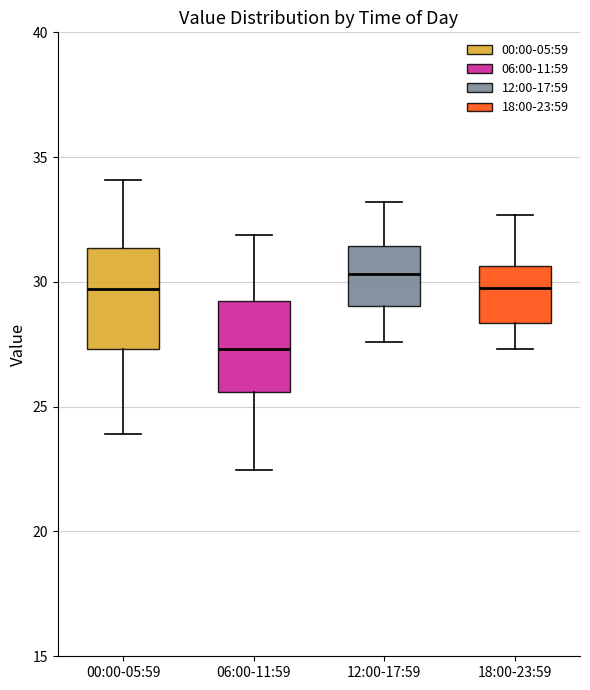

Reading left to right, transcribe this box plot: for each box, give where its median line is, the range the box spans, and where its two whiskers end, as read against the y-axis. The values are not printed on the chart, so give them approximately, as read against the axis.

00:00-05:59: median 29.5, box 27.5 to 31.5, whiskers 24.0 to 34.0
06:00-11:59: median 27.5, box 25.5 to 29.5, whiskers 22.5 to 32.0
12:00-17:59: median 30.5, box 29.0 to 31.5, whiskers 27.5 to 33.0
18:00-23:59: median 30.0, box 28.5 to 30.5, whiskers 27.5 to 32.5